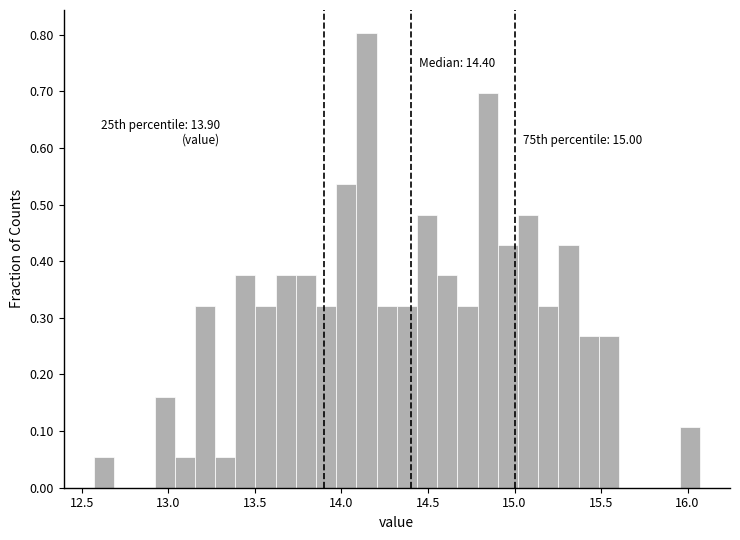

Around what value on the x-axis is the tallest bar? Give the approximate position of its centre, as read against the axis.

14.15